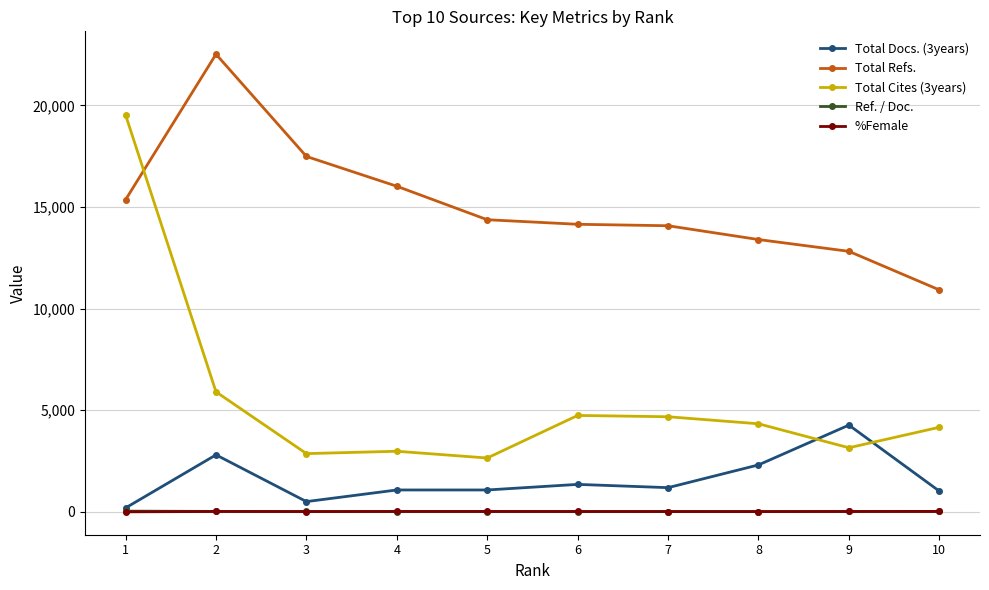

Is the value of Total Refs. at 6 greater than the value of Total Docs. (3years) at 6?

Yes